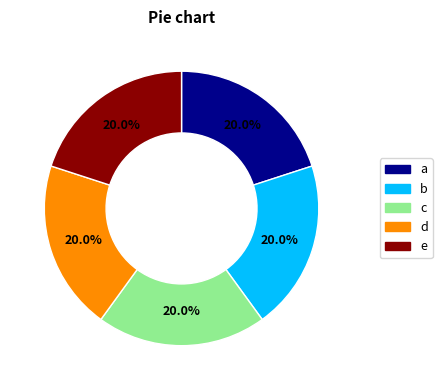

Is there any slice that represents more than half of the pie?

No